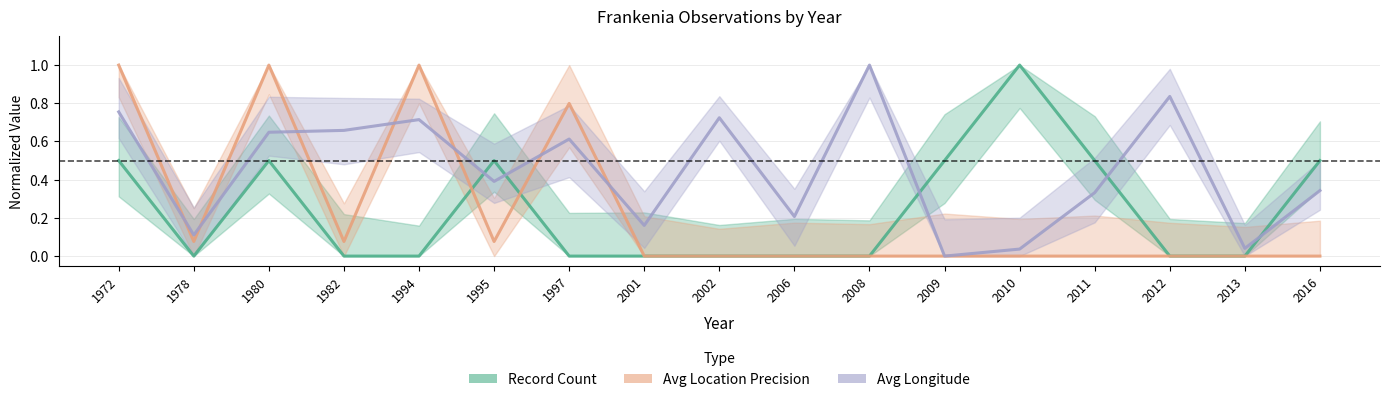

True or false: Avg Longitude and Record Count cross at least once.

True